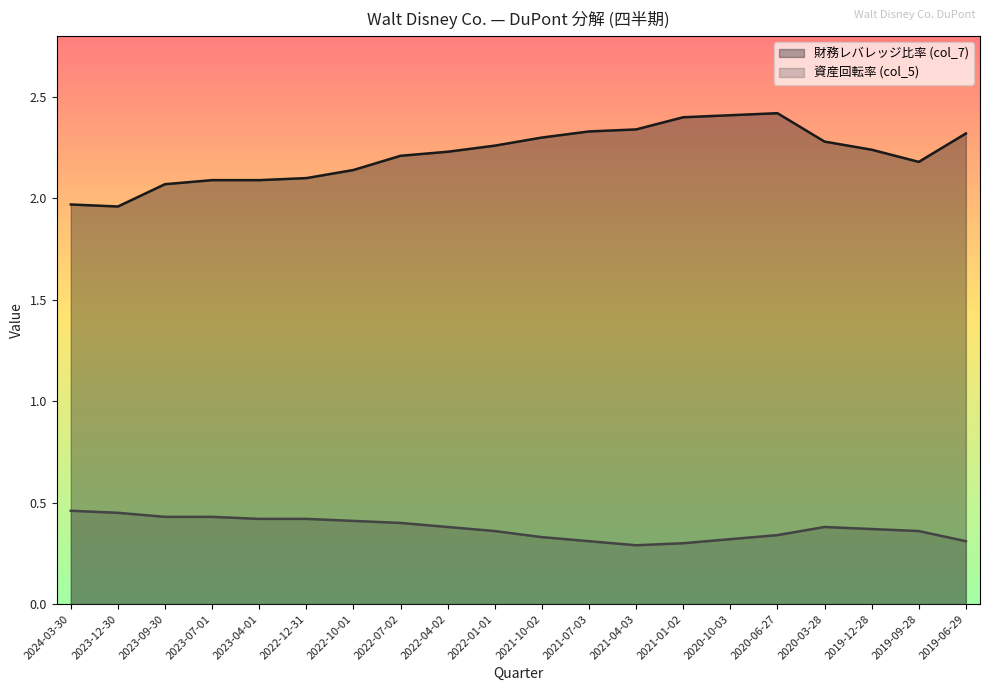

What is the value of the 資産回転率 (col_5) point at the 14th from the left?

0.3